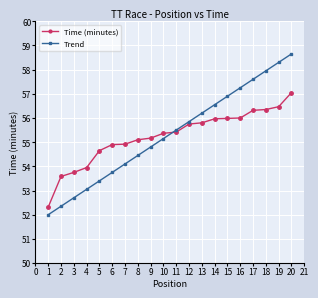

Is the value of Trend at 14 greater than the value of Time (minutes) at 17?

Yes